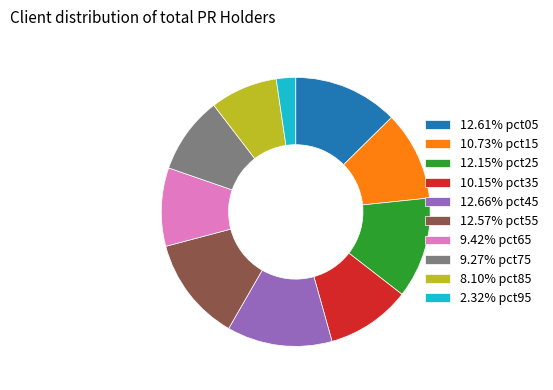

Combined, do 9.42% pct65 and 12.57% pct55 account for over 50%?

No